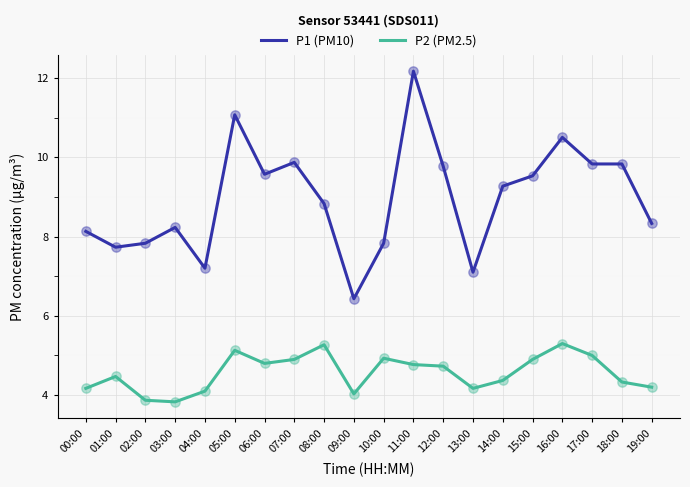

Between 04:00 and 16:00, which series saw the biggest shift?

P1 (PM10)